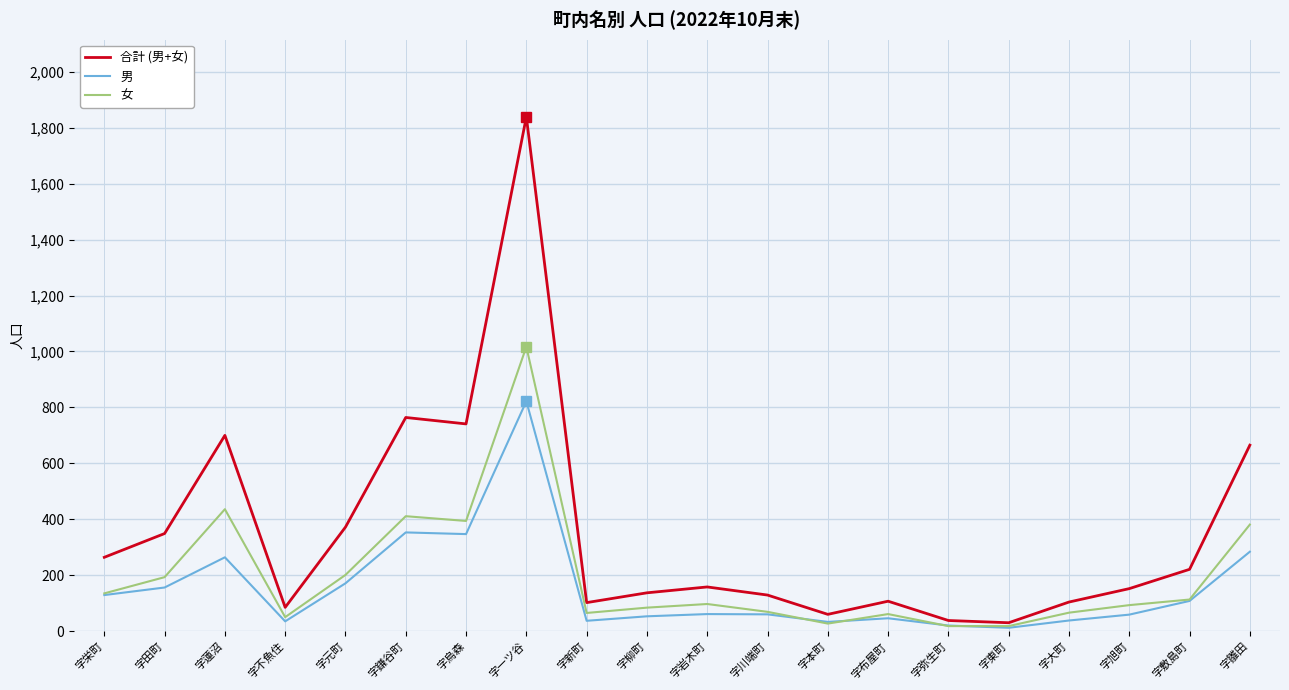

What is the spread (max minus min) of values at 字柳町?

84